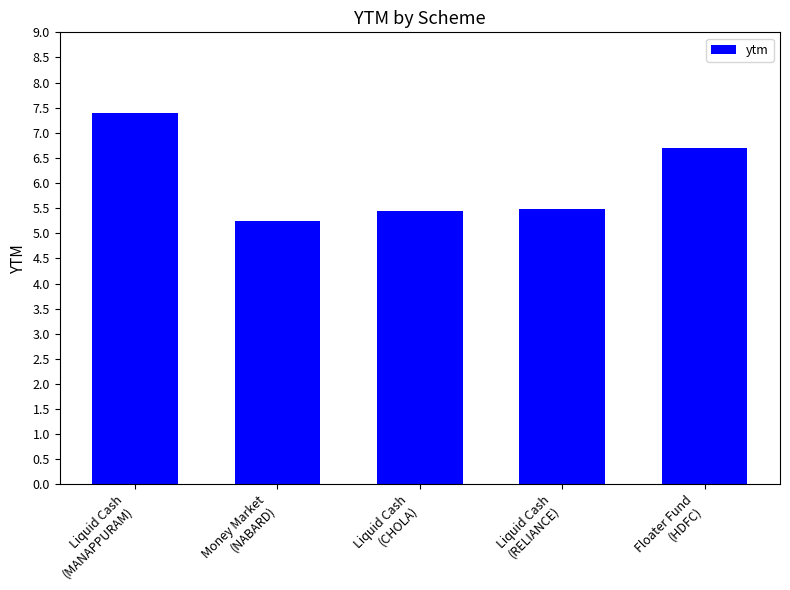

What is the sum of all values?

30.3